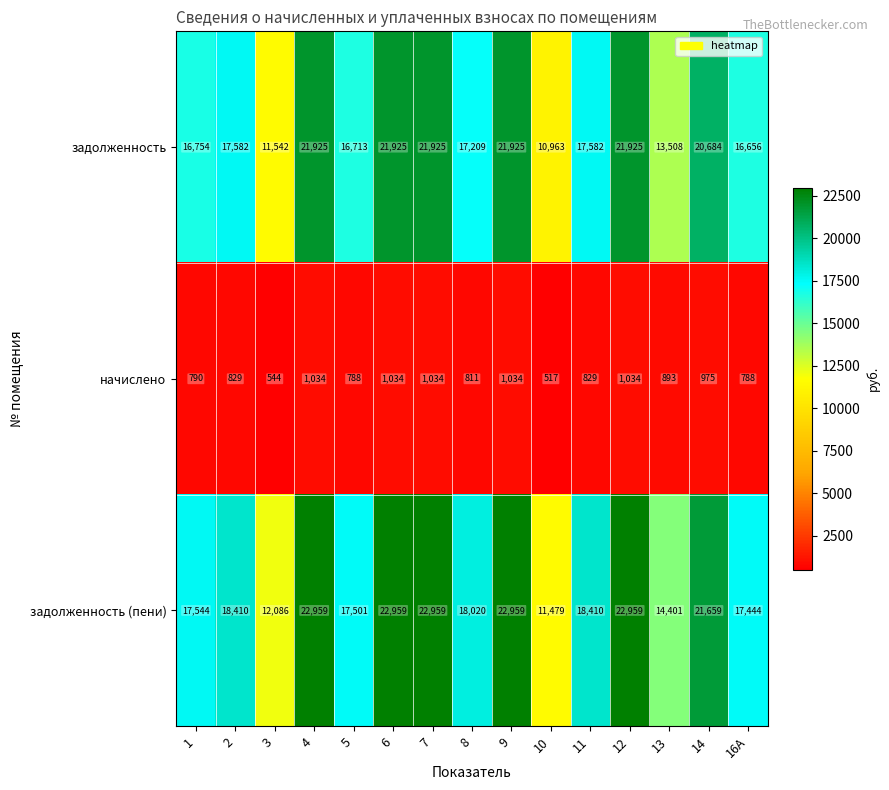

Where is задолженность (пени) nearest to the value 17219?

16А